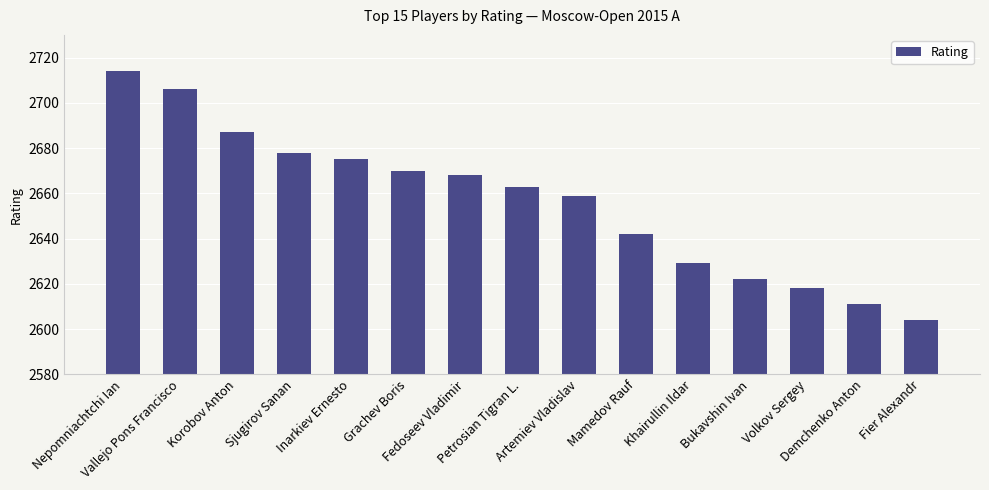

Rank the categories by value from lowest to highest.

Fier Alexandr, Demchenko Anton, Volkov Sergey, Bukavshin Ivan, Khairullin Ildar, Mamedov Rauf, Artemiev Vladislav, Petrosian Tigran L., Fedoseev Vladimir, Grachev Boris, Inarkiev Ernesto, Sjugirov Sanan, Korobov Anton, Vallejo Pons Francisco, Nepomniachtchi Ian